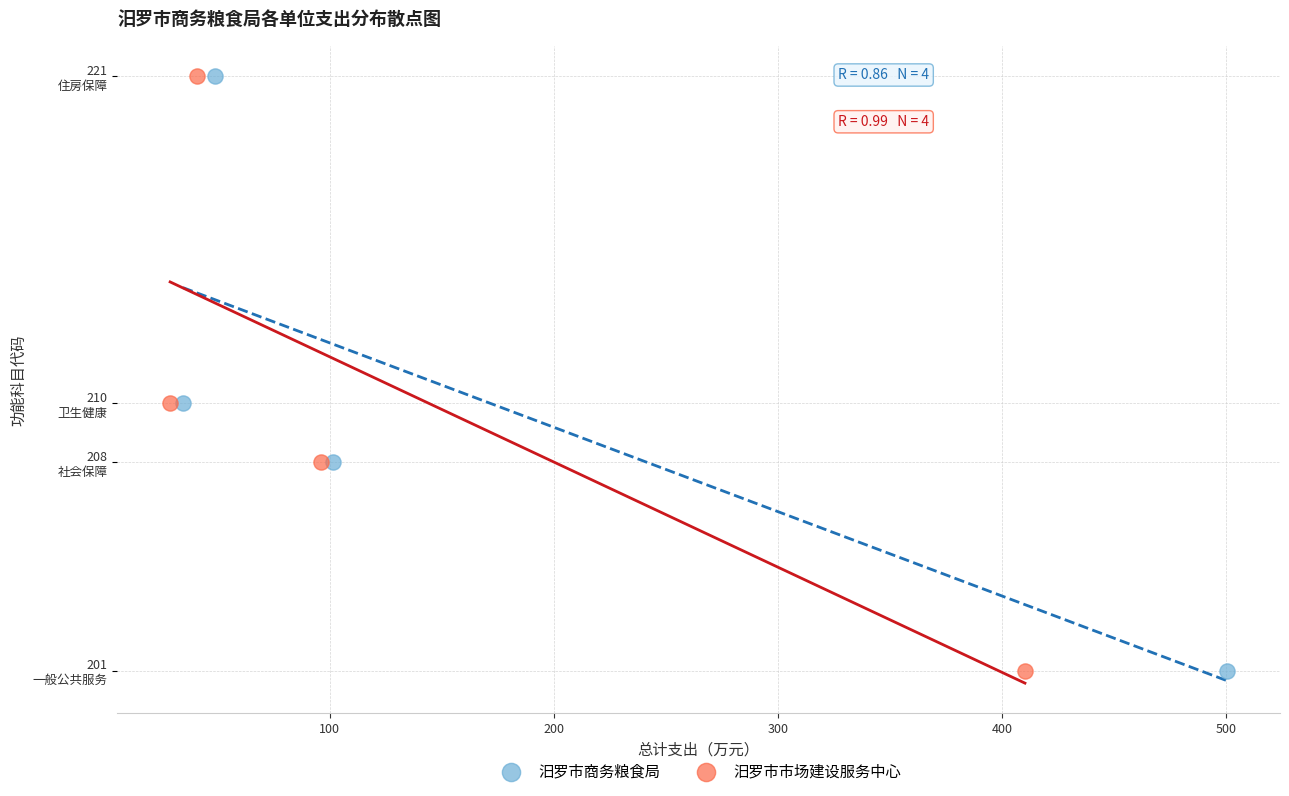

What are all the series names shown in the legend?

汨罗市商务粮食局, 汨罗市市场建设服务中心